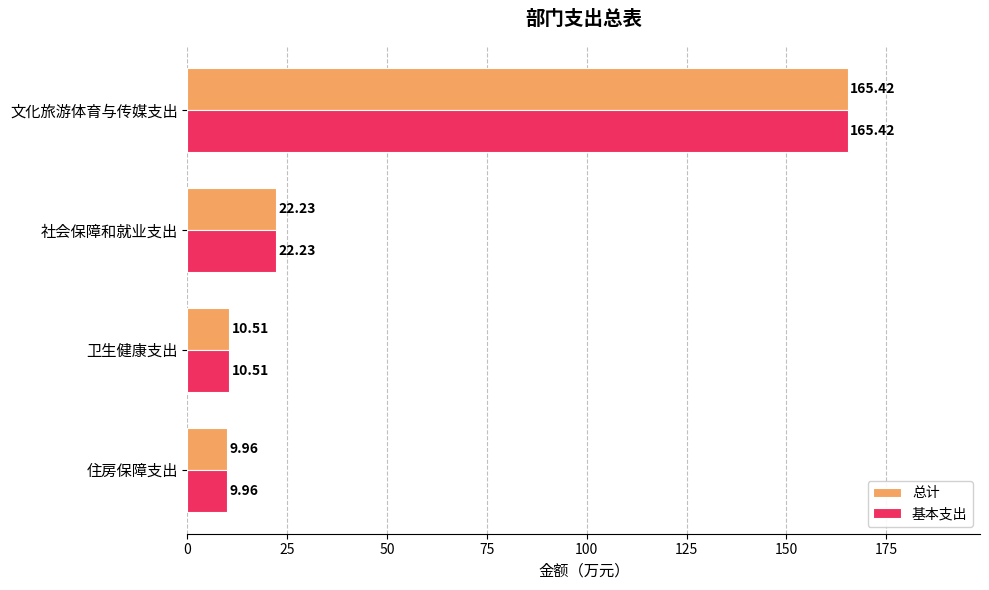

What is the average value of the 基本支出 series?

52.0